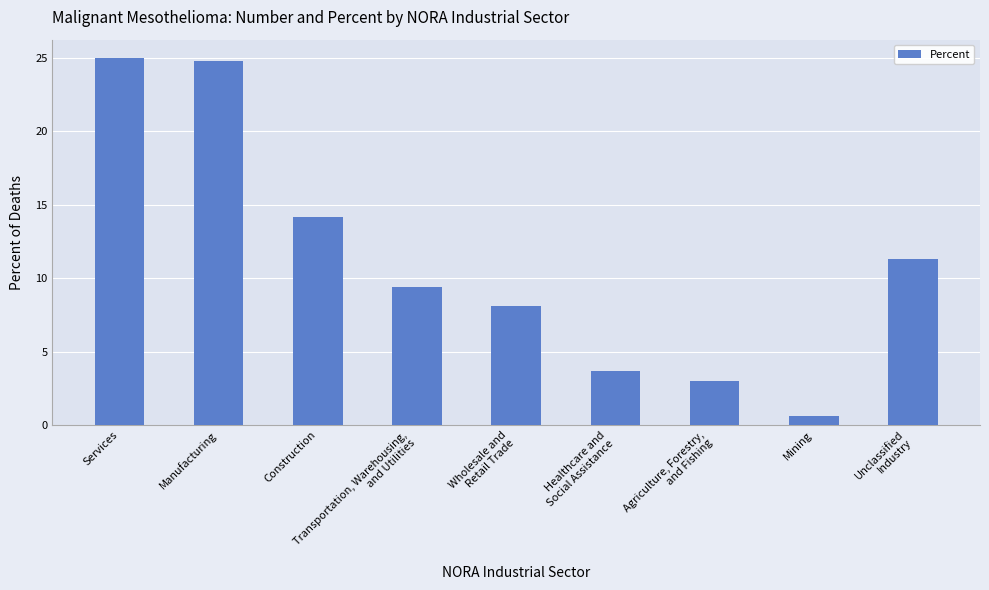

What is the greatest value displayed?

25.0